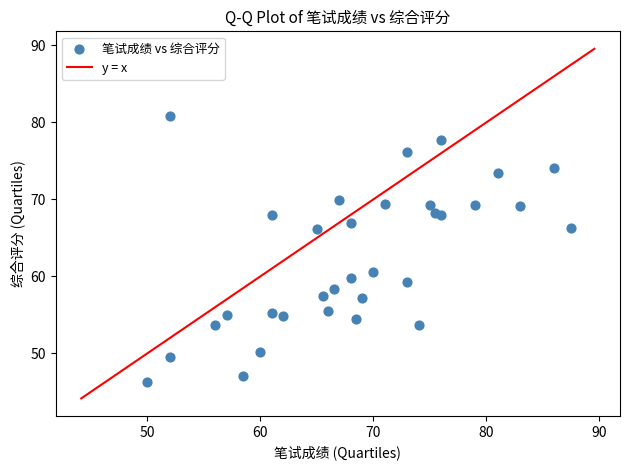

What Y value in the scatter plot is closest to 63?

60.5